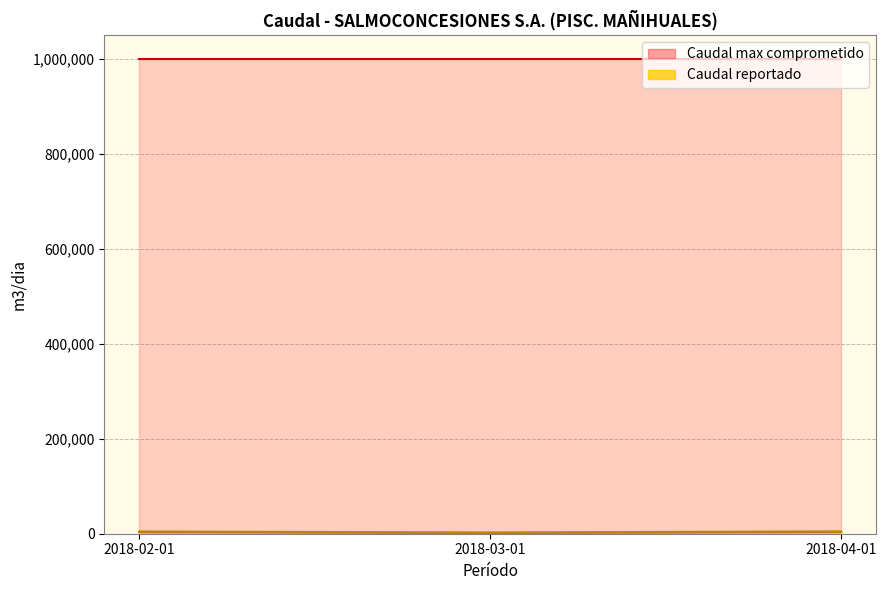

What is the minimum value shown in the chart?

1920